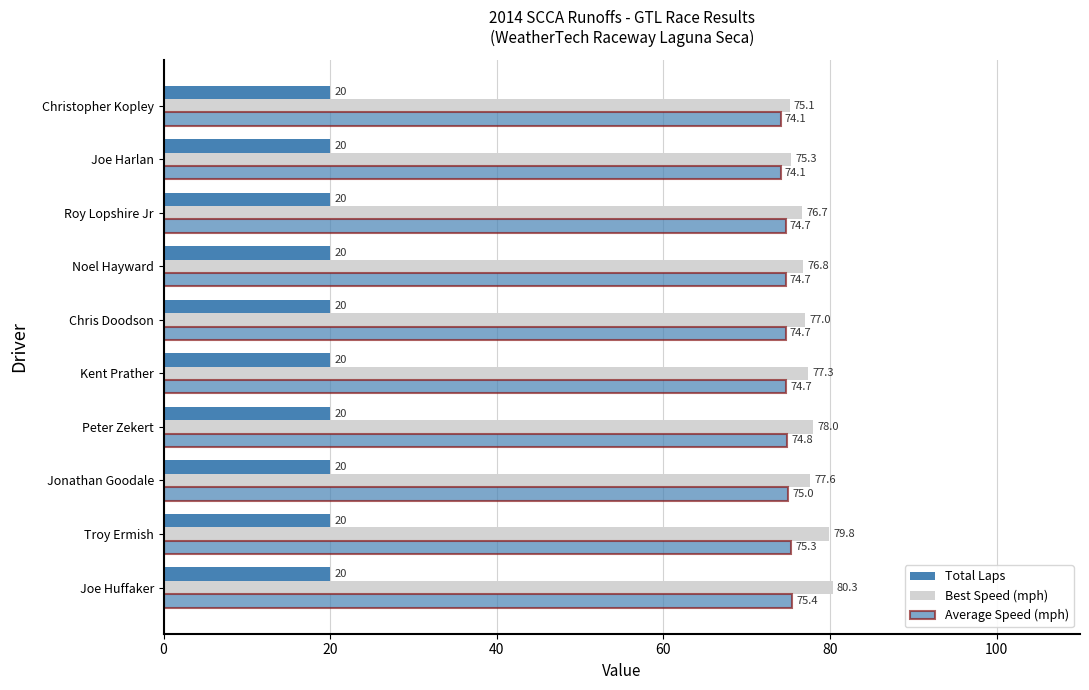

Count the number of categories in the chart.

10